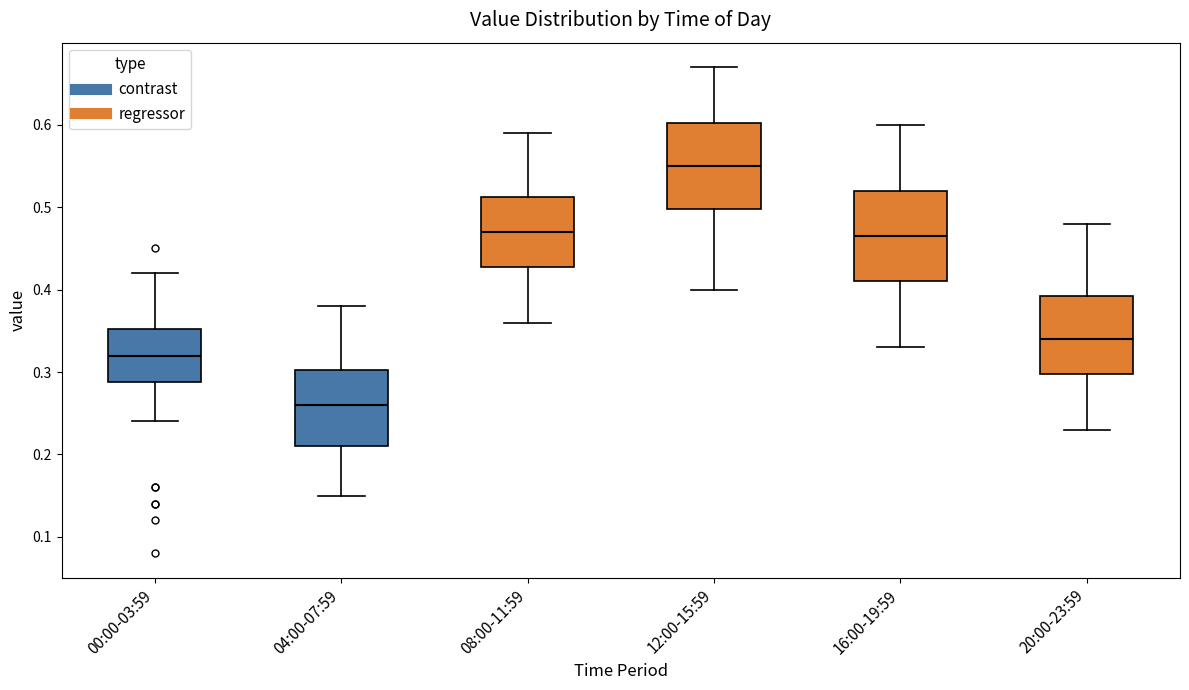

Reading left to right, transcribe this box plot: for each box, give where its median line is, the range the box spans, and where its two whiskers end, as read against the y-axis. The values are not printed on the chart, so give them approximately, as read against the axis.

00:00-03:59: median 0.32, box 0.29 to 0.35, whiskers 0.24 to 0.42
04:00-07:59: median 0.26, box 0.21 to 0.30, whiskers 0.15 to 0.38
08:00-11:59: median 0.47, box 0.43 to 0.51, whiskers 0.36 to 0.59
12:00-15:59: median 0.55, box 0.50 to 0.60, whiskers 0.40 to 0.67
16:00-19:59: median 0.47, box 0.41 to 0.52, whiskers 0.33 to 0.60
20:00-23:59: median 0.34, box 0.30 to 0.39, whiskers 0.23 to 0.48